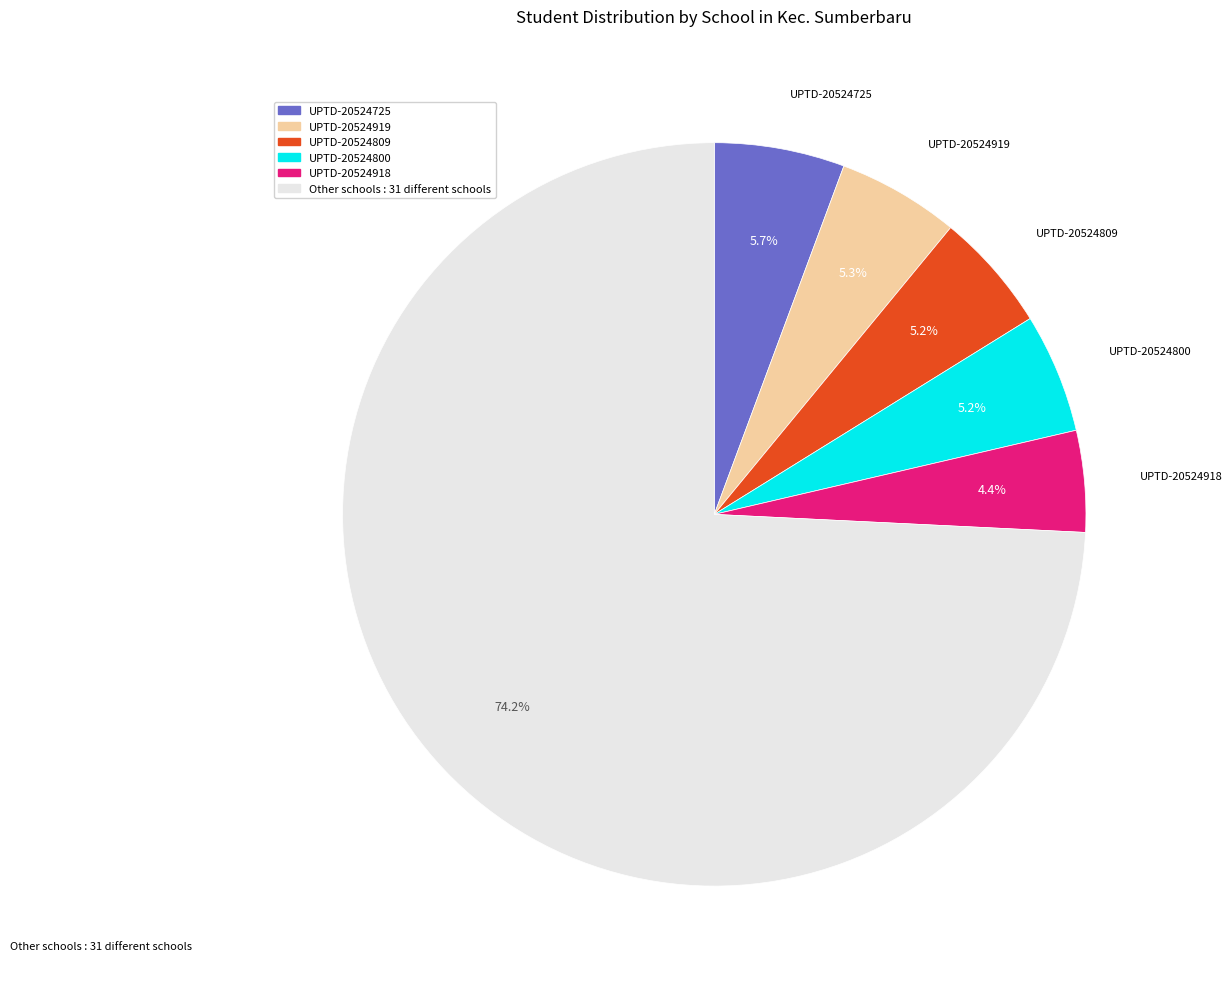

How many segments does this pie chart have?

6